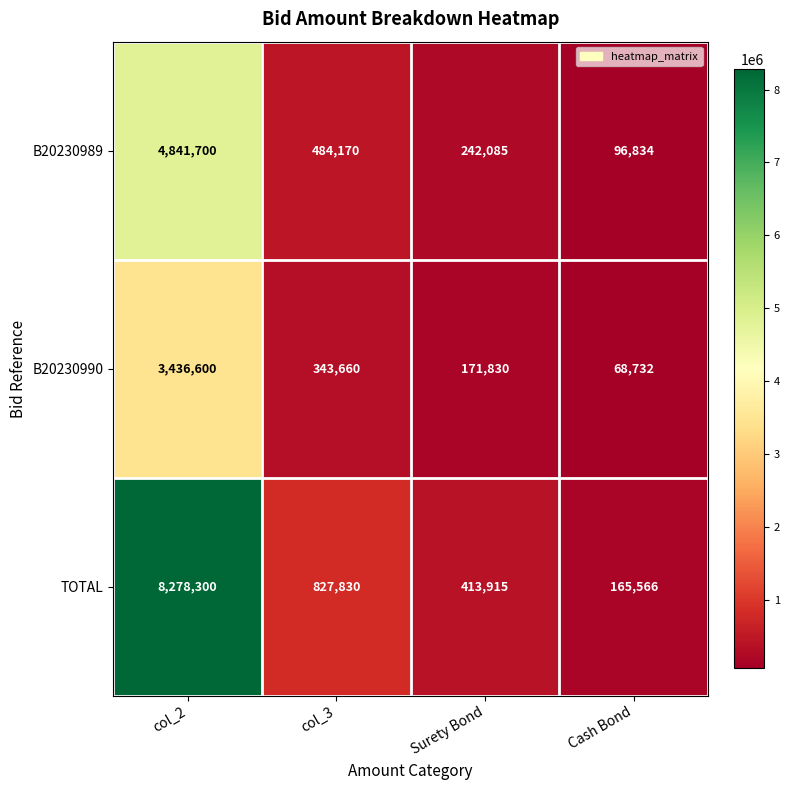

Rank the series by their maximum value, from lowest to highest.

B20230990, B20230989, TOTAL